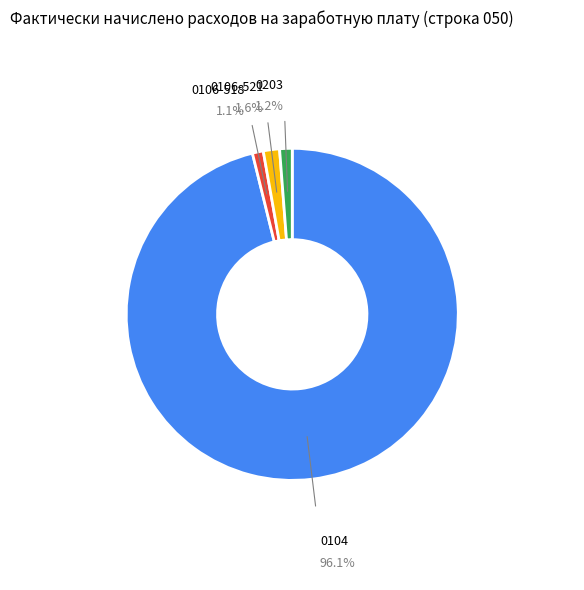

To the nearest percent, what is the average slice percentage?

25%